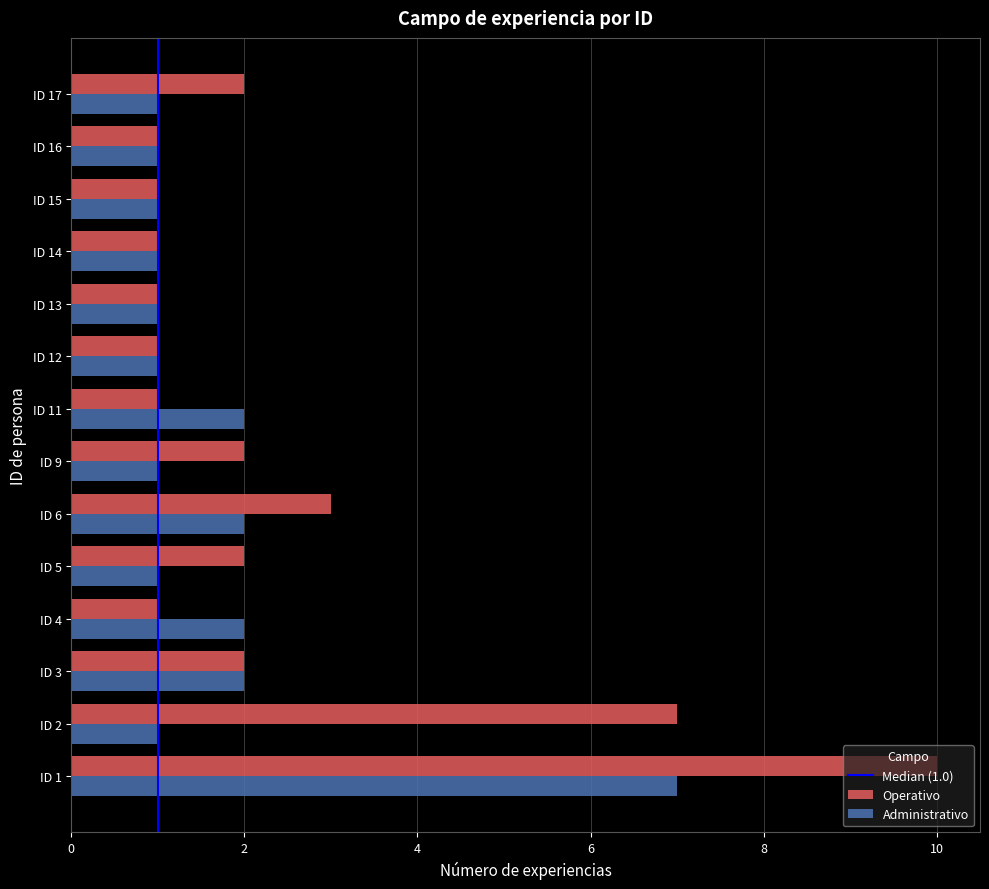

Between ID 15 and ID 17, which series saw the biggest shift?

Operativo